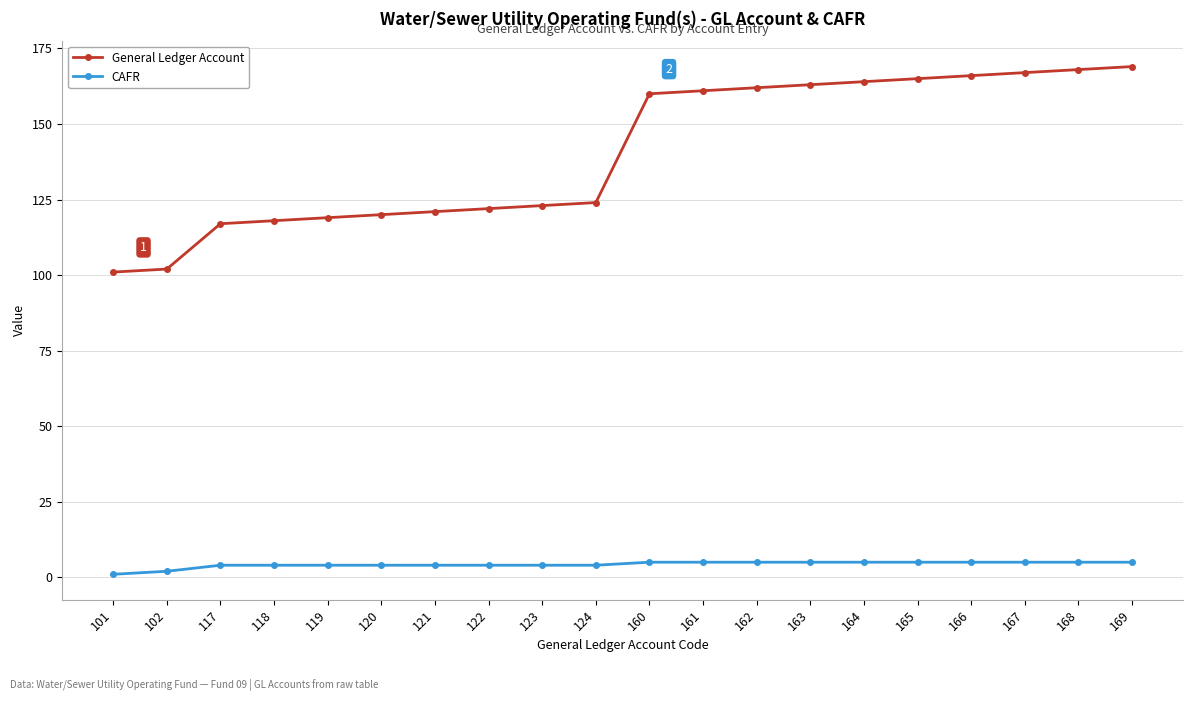

The General Ledger Account series shows 164 at 164. True or false?

True